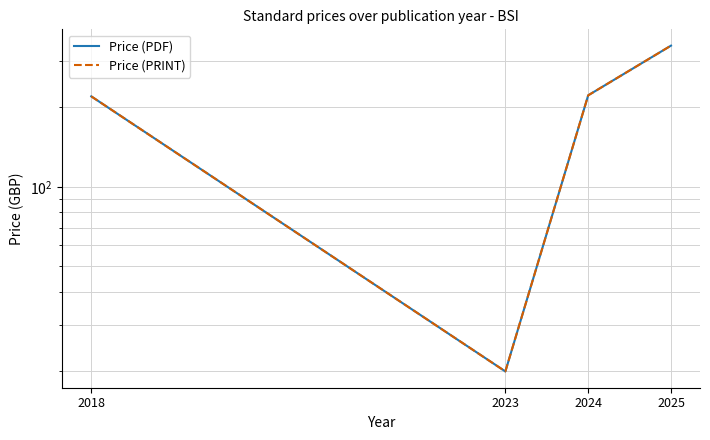

What is the value of the Price (PRINT) point at the 1st from the left?

220.0